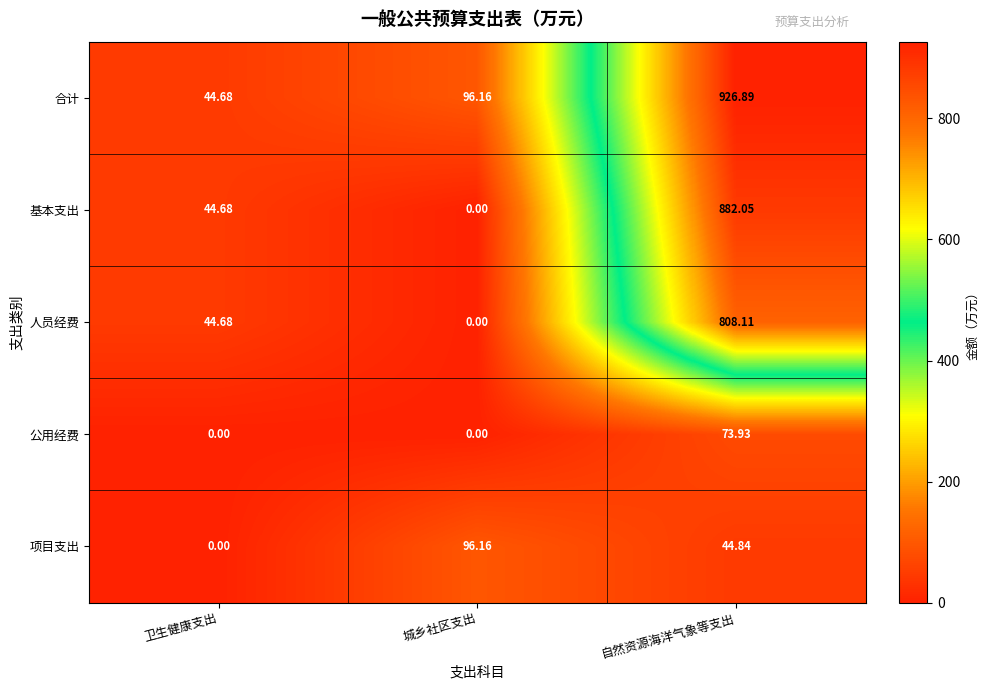

List the series in order of their peak value, highest first.

合计, 基本支出, 人员经费, 项目支出, 公用经费